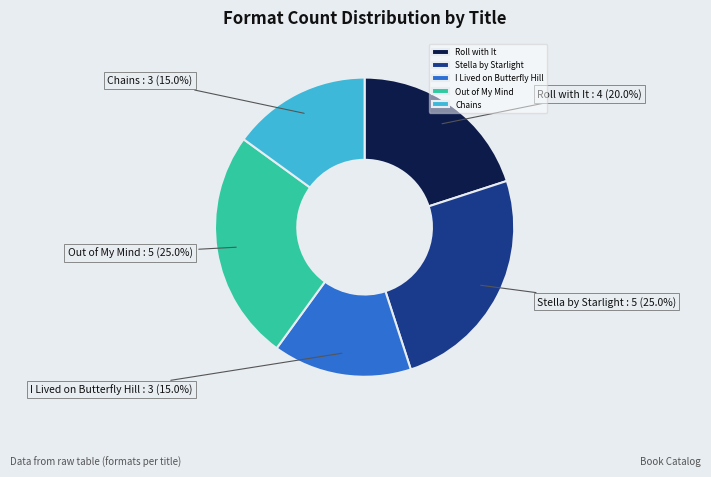

Is the sum of Roll with It and I Lived on Butterfly Hill greater than half?

No